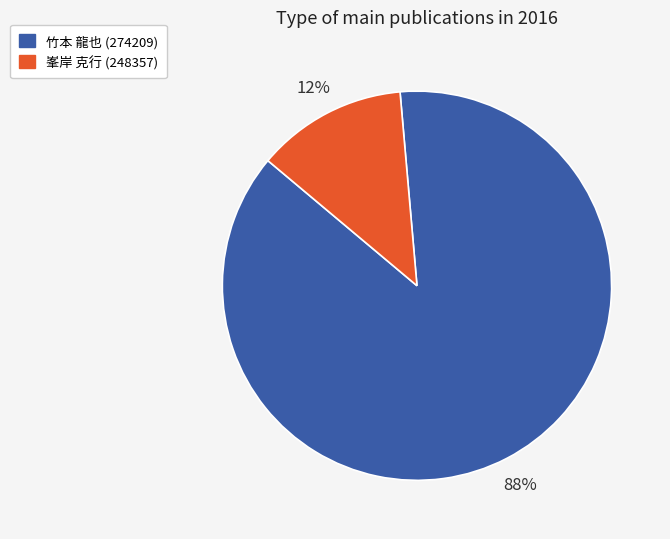

Do 竹本 龍也 (274209) and 峯岸 克行 (248357) together represent more than half of the pie?

Yes